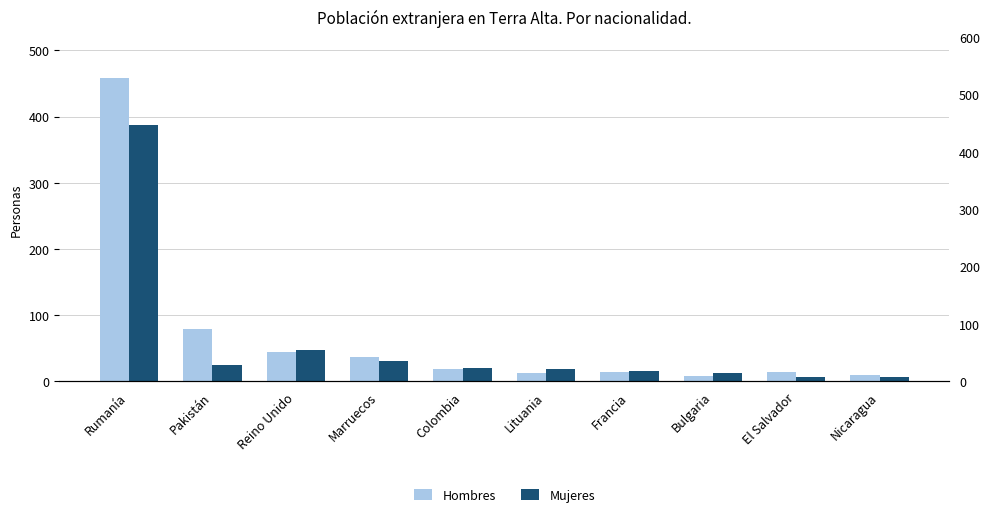

What are all the series names shown in the legend?

Hombres, Mujeres